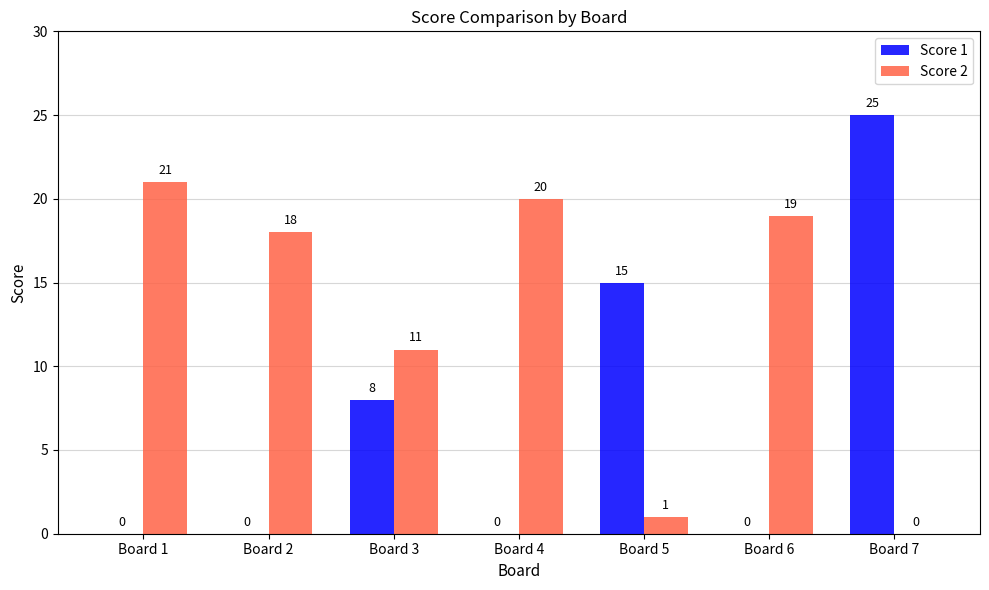

True or false: Score 1 has a value of 0 at Board 6.

True